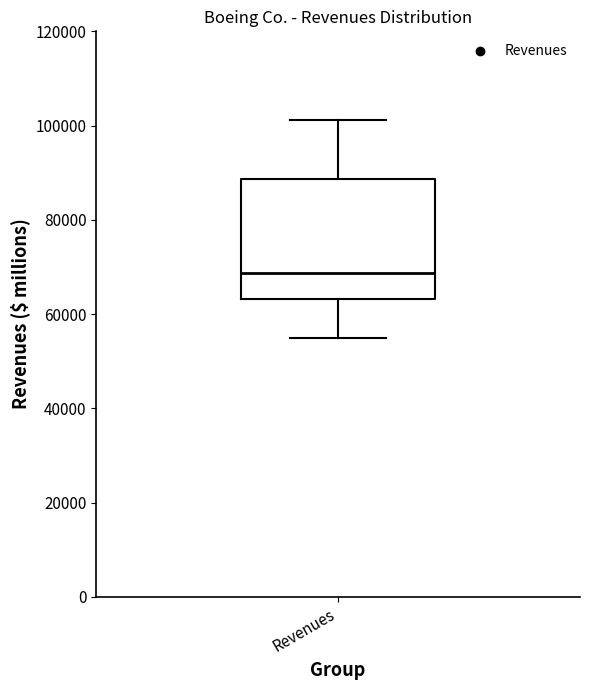

Read this box plot against the y-axis: the position of the median line, the range covered by the box, and the ends of both whiskers. The values are not printed on the chart, so give them approximately, as read against the axis.

median 68000, box 64000 to 88000, whiskers 54000 to 102000